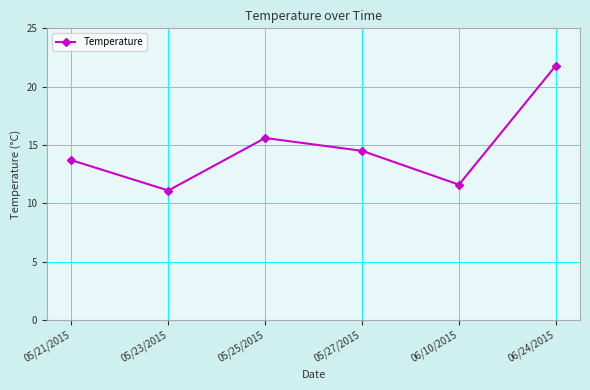

Reading left to right, transcribe all the data shown in this chart.

13.7	11.1	15.6	14.5	11.6	21.8